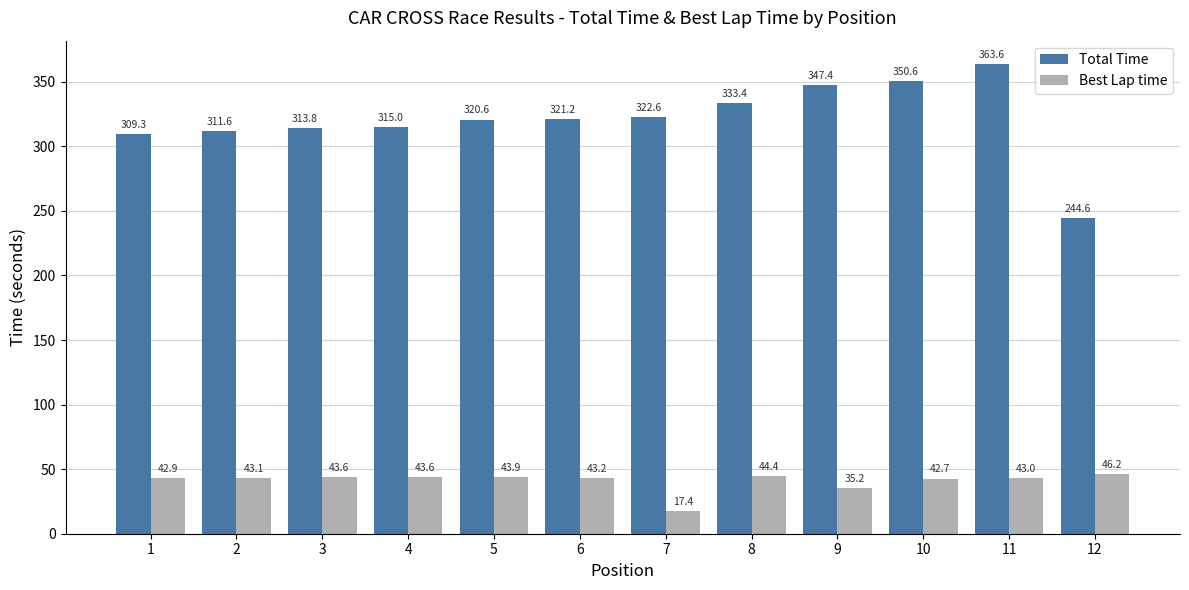

What is the total value across all series at 3?

357.4